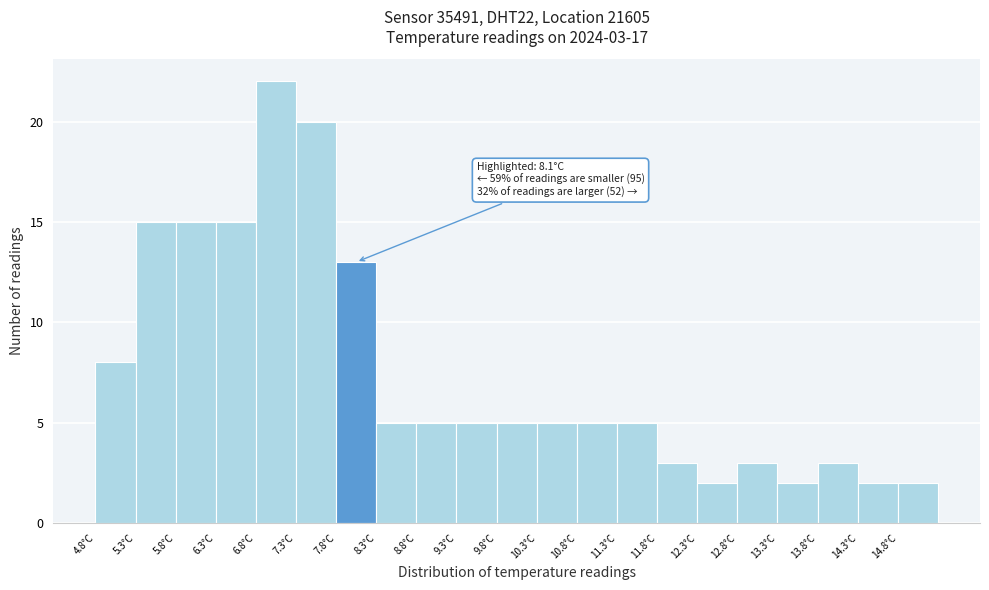

Over which range of the x-axis is the bar tallest?

6.8 to 7.3